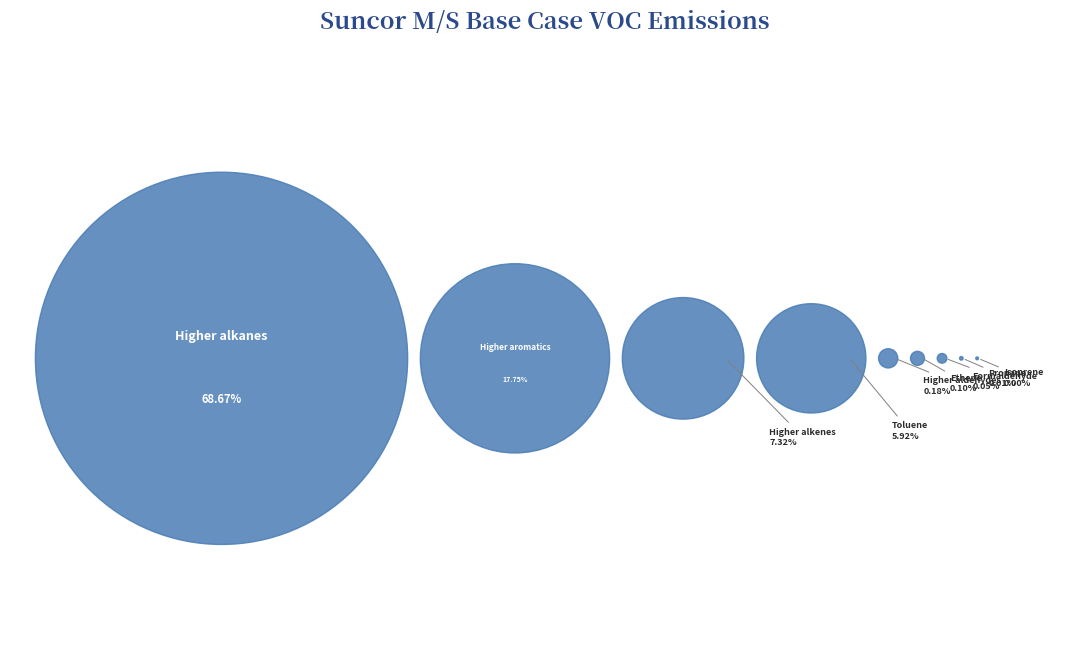

Which has a higher value, Higher aldehydes or Methyl ethyl ketone?

Higher aldehydes